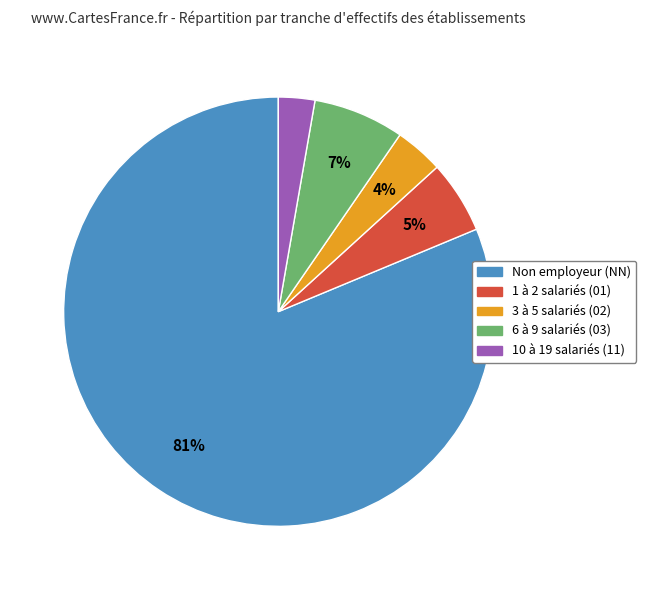

To the nearest percent, what portion does 1 à 2 salariés (01) represent?

5%